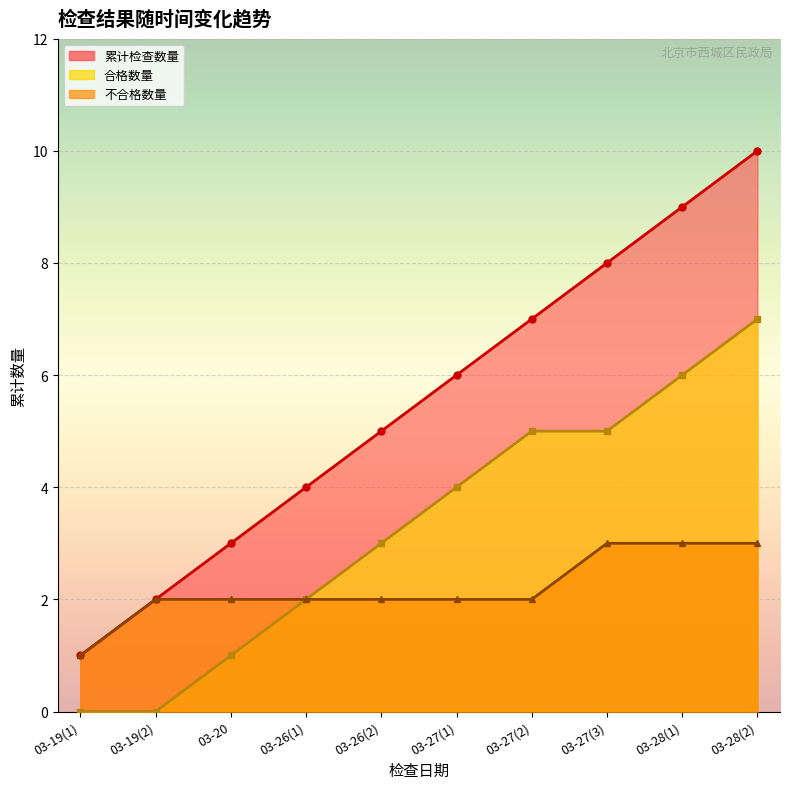

True or false: 不合格数量 and 累计检查数量 cross at least once.

False